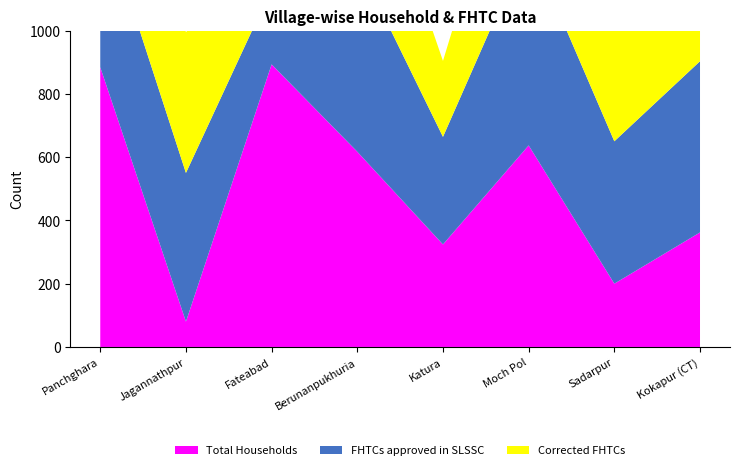

Reading left to right, what are all the values shown in this chart?

Total Households: 884	80	893	617	324	637	200	362
FHTCs approved in SLSSC: 500	470	240	600	340	642	450	541
Corrected FHTCs: 475	445	140	475	240	517	450	241